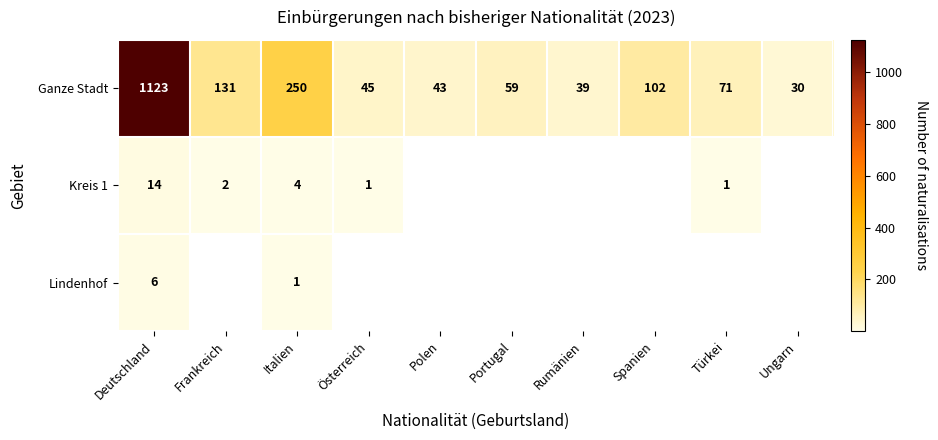

At which category is the sum across all series the highest?

Deutschland